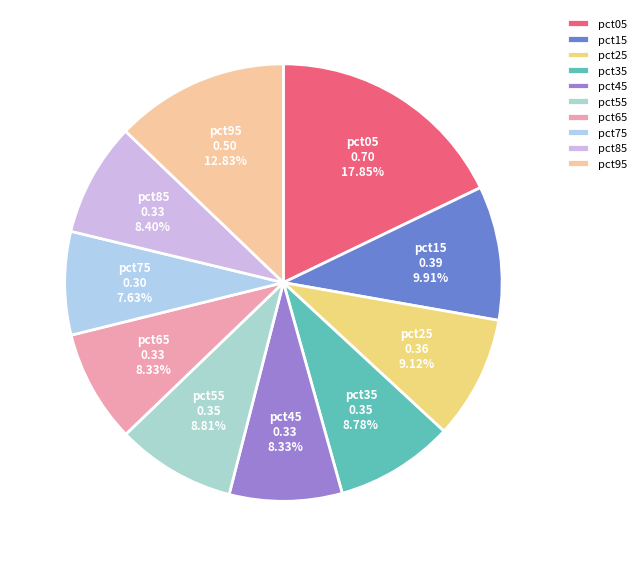

Which category has the smallest portion of the pie?

pct75